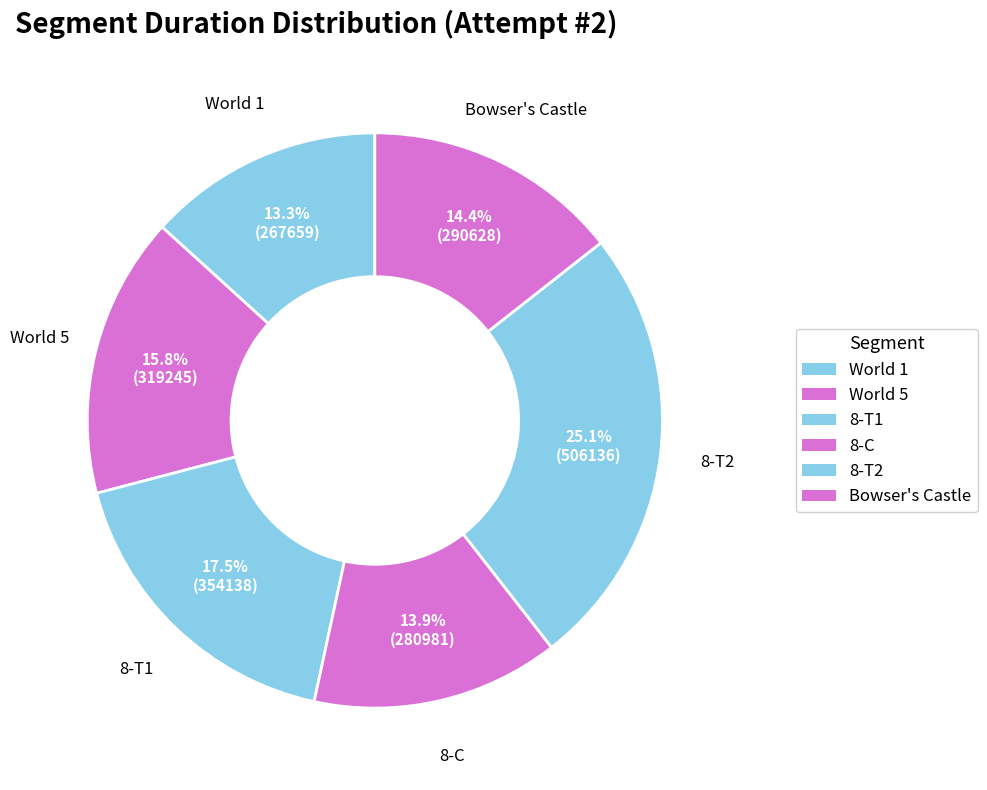

Does any single category account for the majority?

No